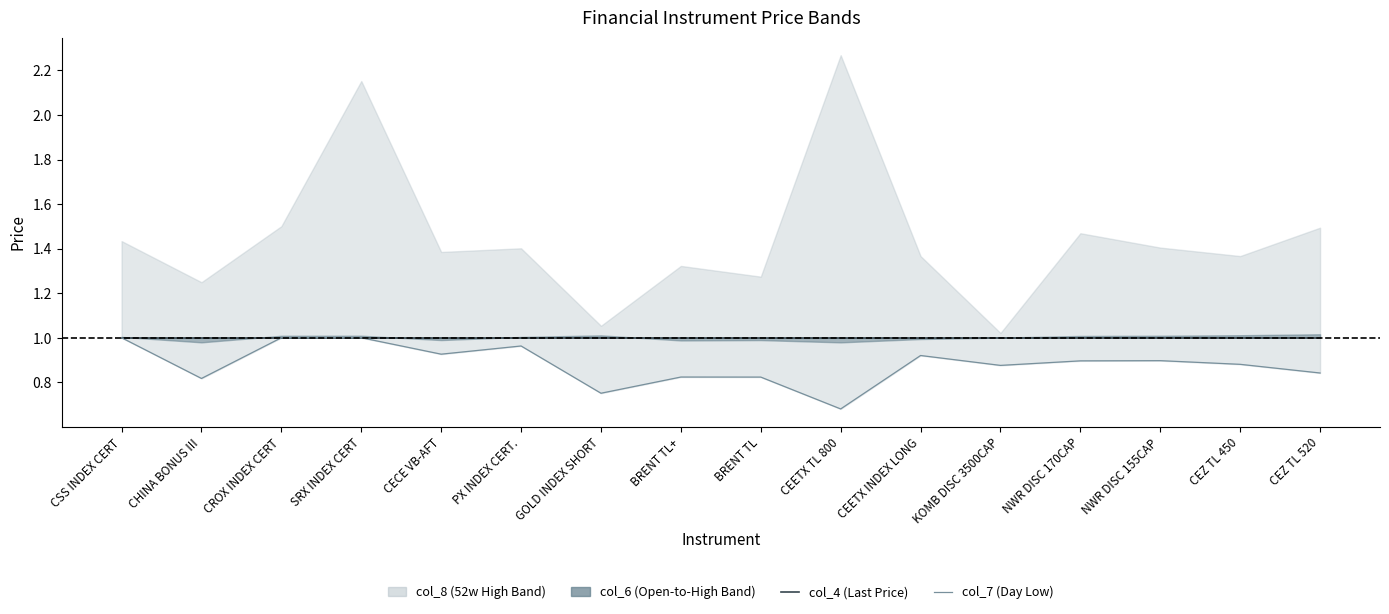

The value of col_4 (Last Price) at CEZ TL 520 is 1.0. True or false?

True